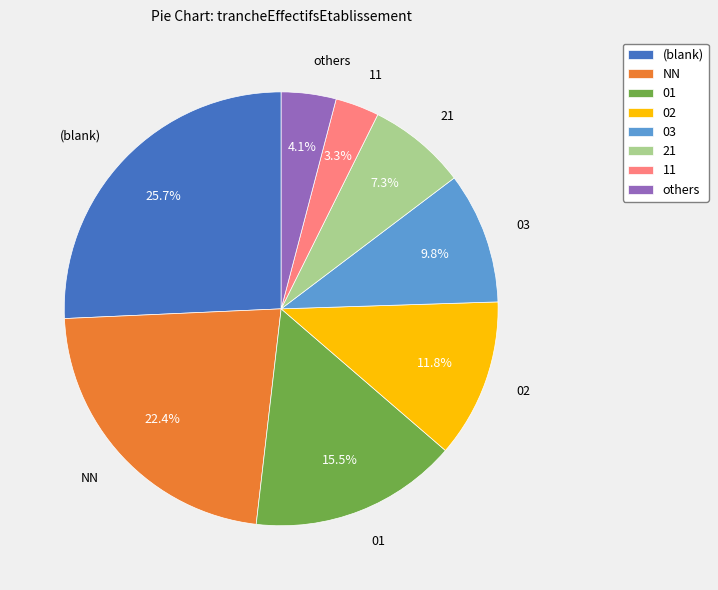

Approximately how many times larger is the value at NN compared to 03?

2.3